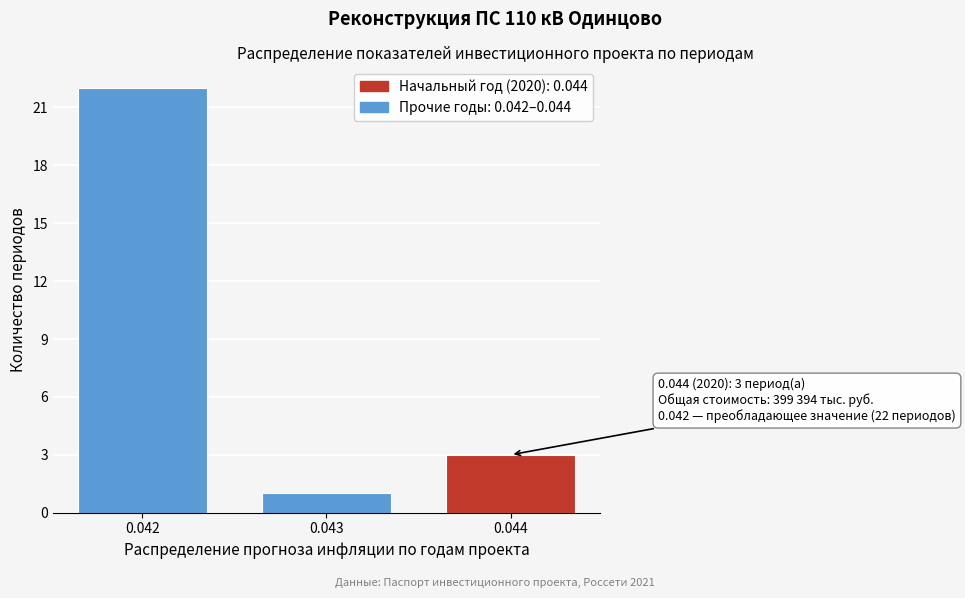

Reading left to right, what are all the values shown in this chart?

22	1	3